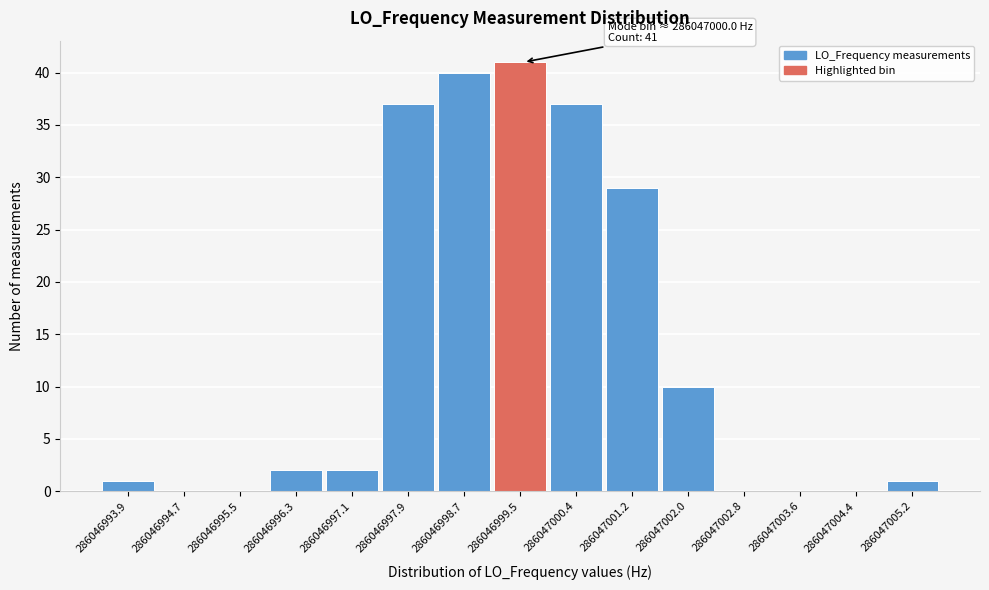

Reading left to right, list all the values displayed in this chart.

286046993.9=1	286046994.7=0	286046995.5=0	286046996.3=2	286046997.1=2	286046997.9=37	286046998.7=40	286046999.5=41	286047000.4=37	286047001.2=29	286047002.0=10	286047002.8=0	286047003.6=0	286047004.4=0	286047005.2=1